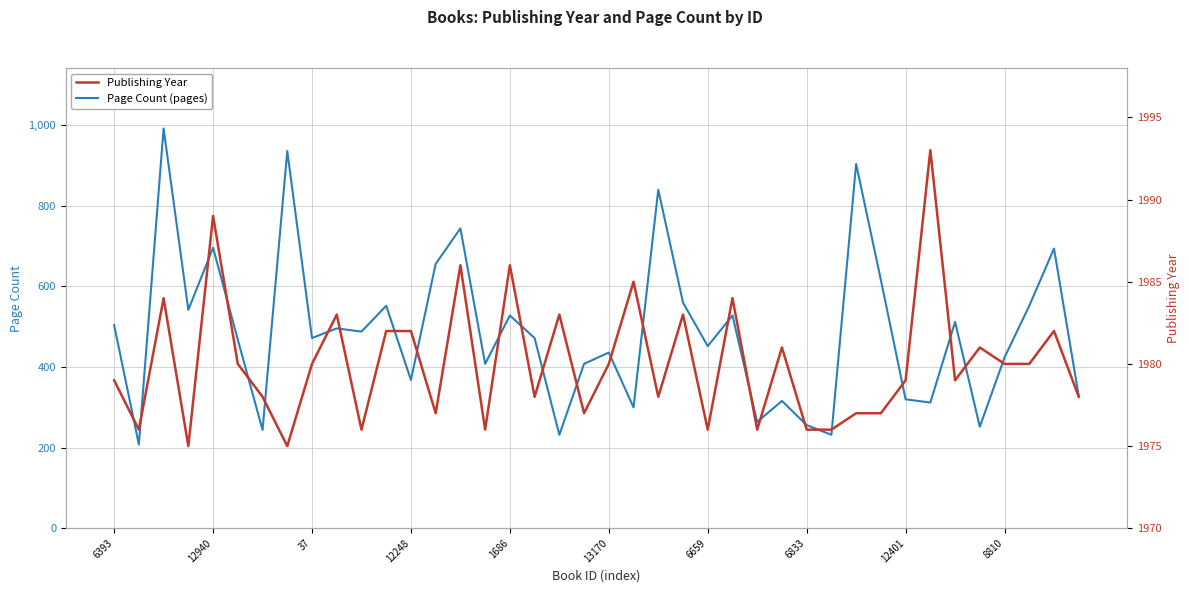

Is it true that Page Count (pages) equals 504 at 6393?

True